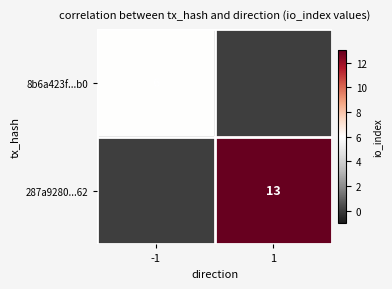

At which label does 287a9280...62 reach its peak?

1